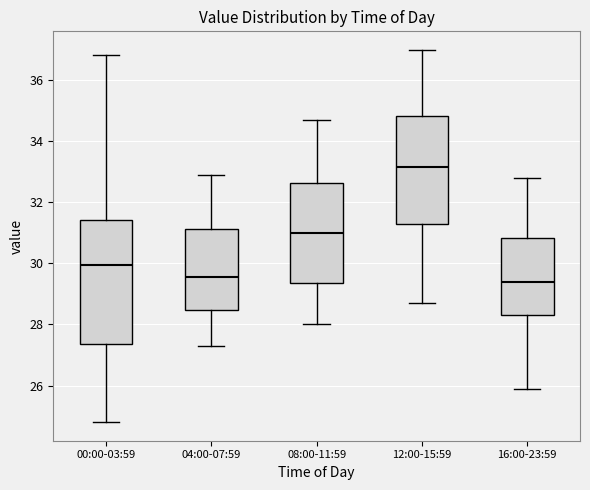

Reading left to right, transcribe this box plot: for each box, give where its median line is, the range the box spans, and where its two whiskers end, as read against the y-axis. The values are not printed on the chart, so give them approximately, as read against the axis.

00:00-03:59: median 30.0, box 27.4 to 31.4, whiskers 24.8 to 36.8
04:00-07:59: median 29.6, box 28.4 to 31.2, whiskers 27.4 to 33.0
08:00-11:59: median 31.0, box 29.4 to 32.6, whiskers 28.0 to 34.8
12:00-15:59: median 33.2, box 31.4 to 34.8, whiskers 28.8 to 37.0
16:00-23:59: median 29.4, box 28.4 to 30.8, whiskers 26.0 to 32.8